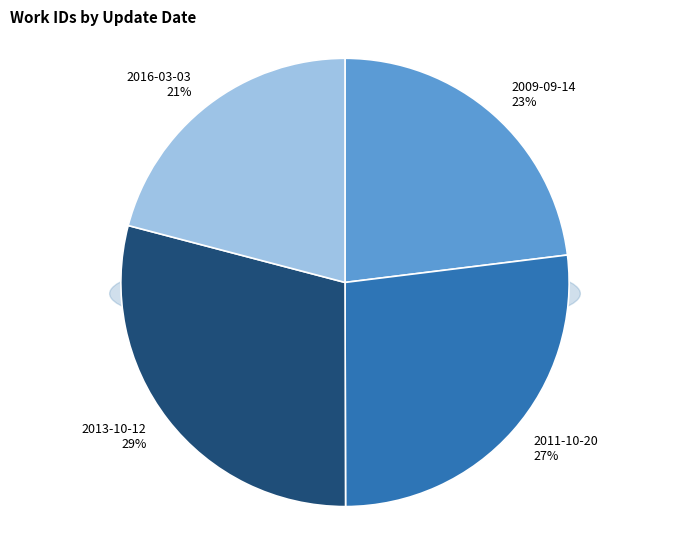

True or false: 2009-09-14 accounts for 16% of the total.

False